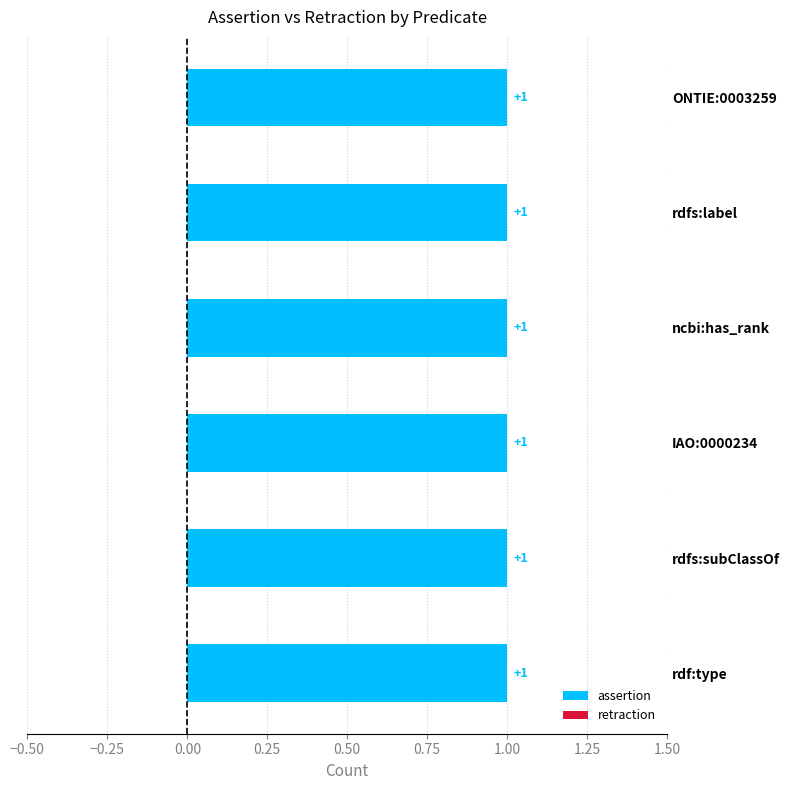

Which series has the largest total across all categories?

assertion